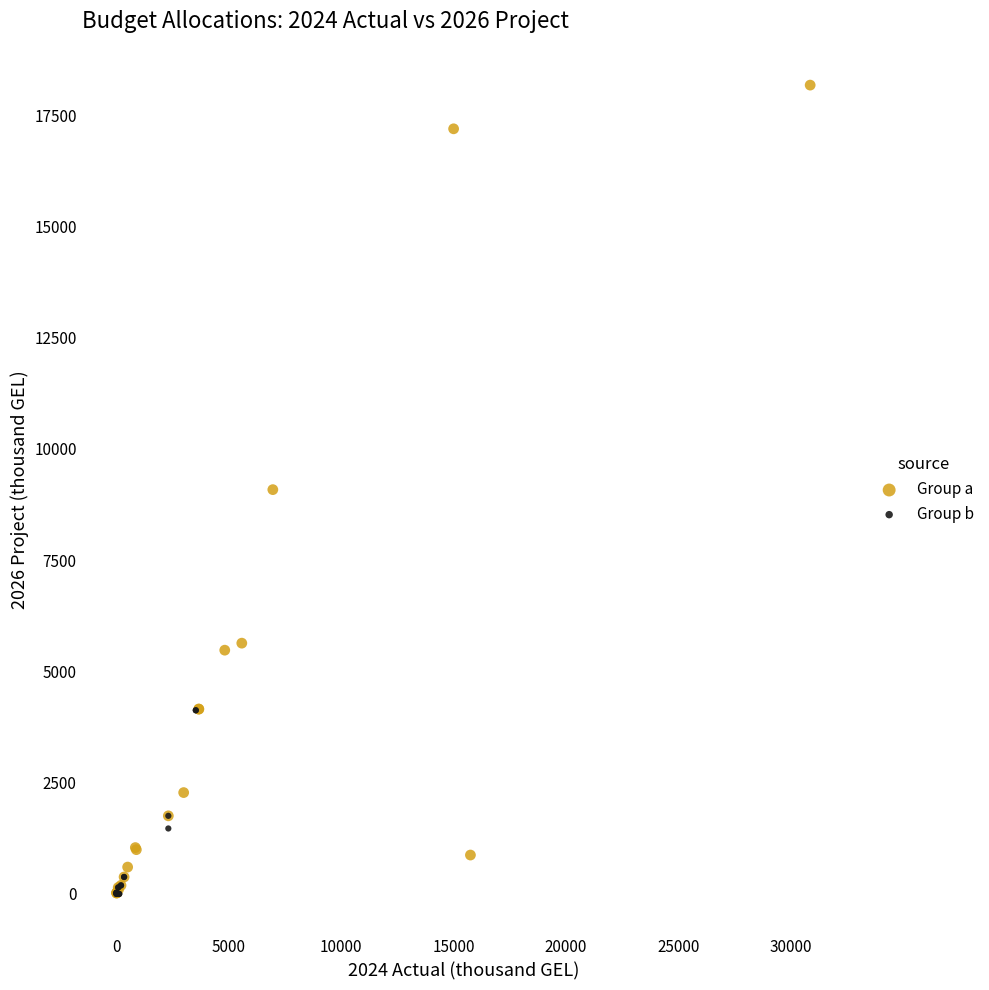

Which series has the largest Y range (max minus min)?

Group a